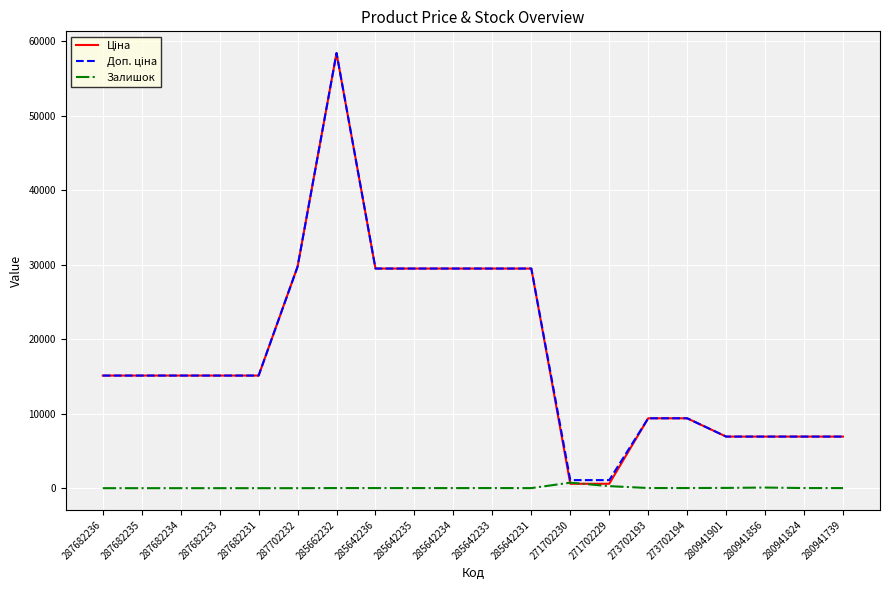

What is the greatest value displayed?

58426.5